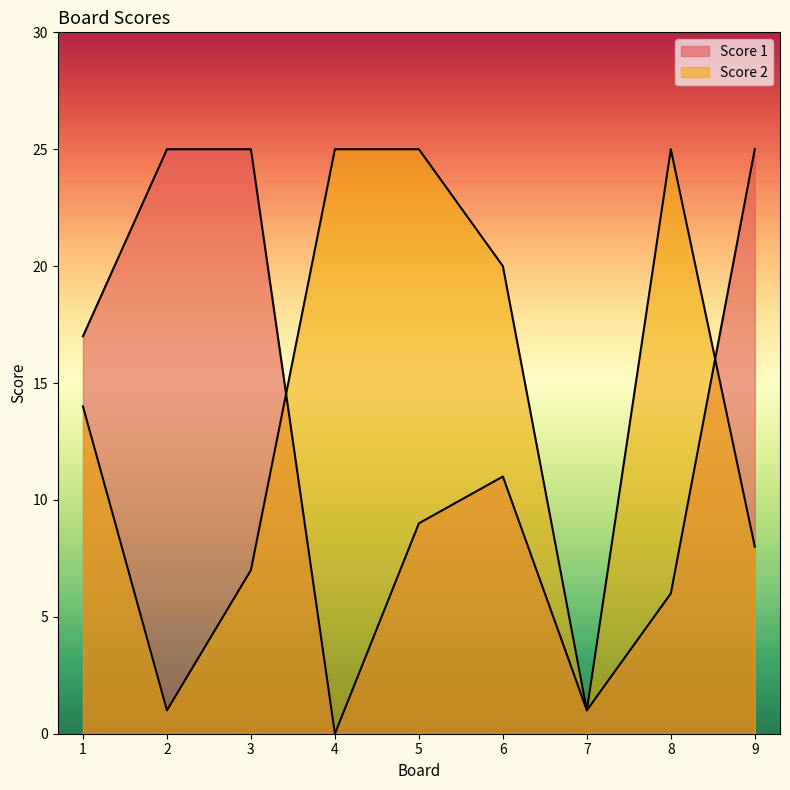

At which category is the sum across all series the highest?

5